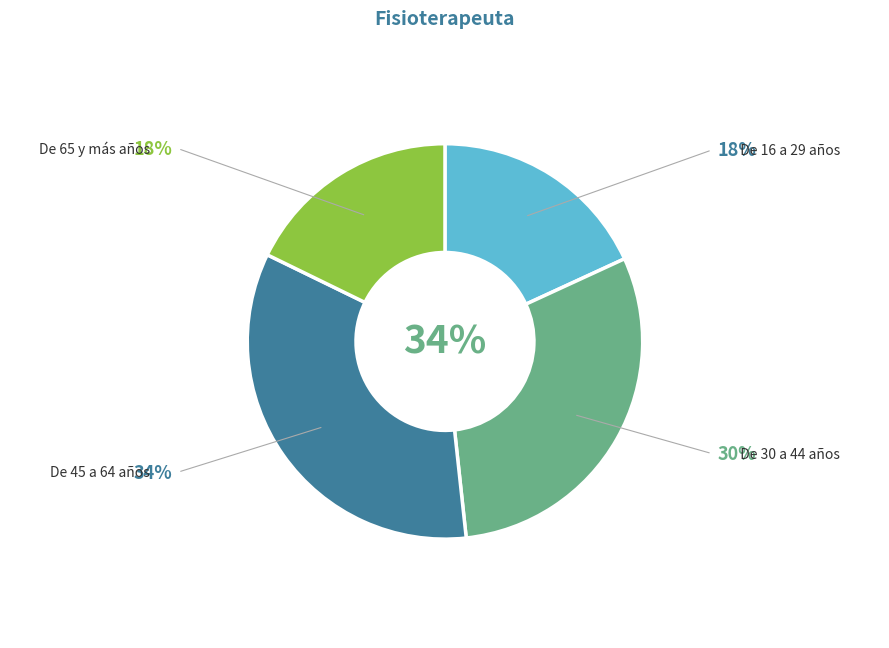

To the nearest percent, what is the difference between the De 30 a 44 años and De 65 y más años slice percentages?

12%